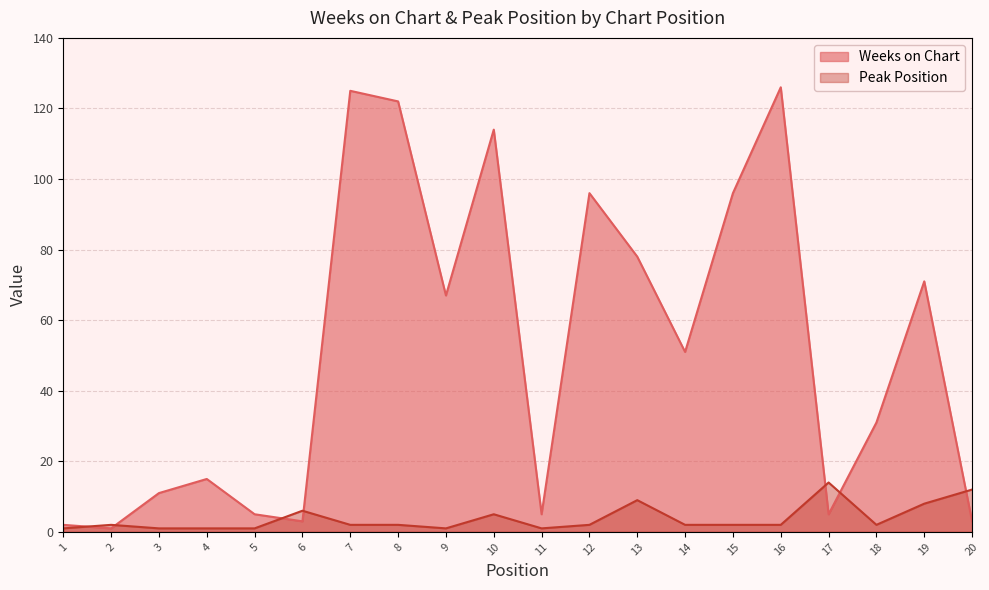

At how many categories does at least one series exceed 73?

7